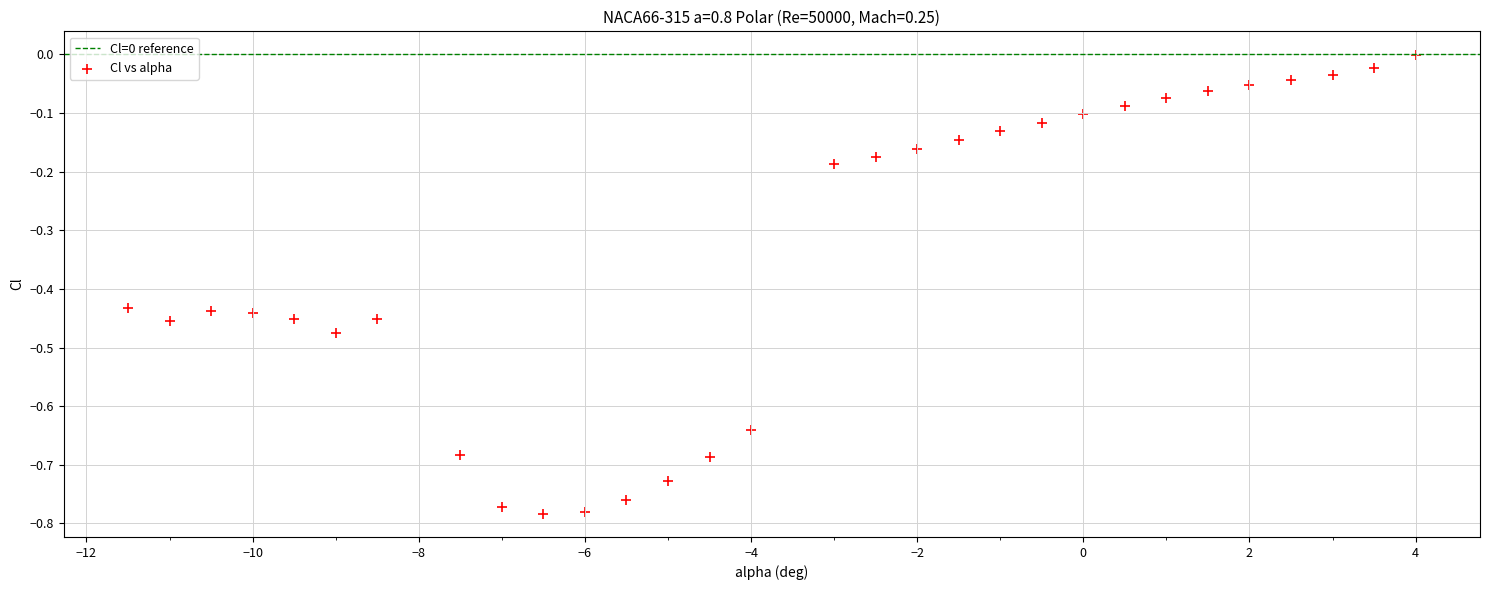

What is the range of X values (max minus min)?

15.5